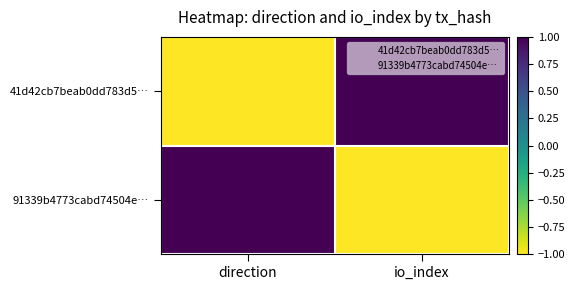

How many series are shown in this chart?

2